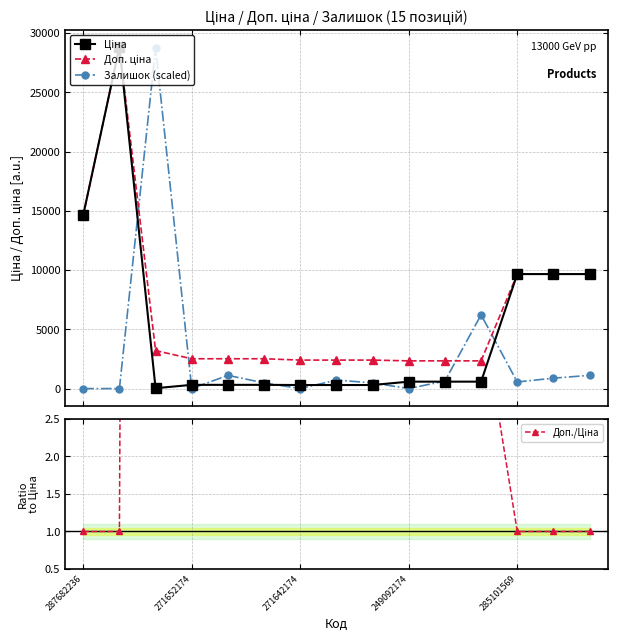

What is the maximum value for Залишок (scaled)?

28741.9